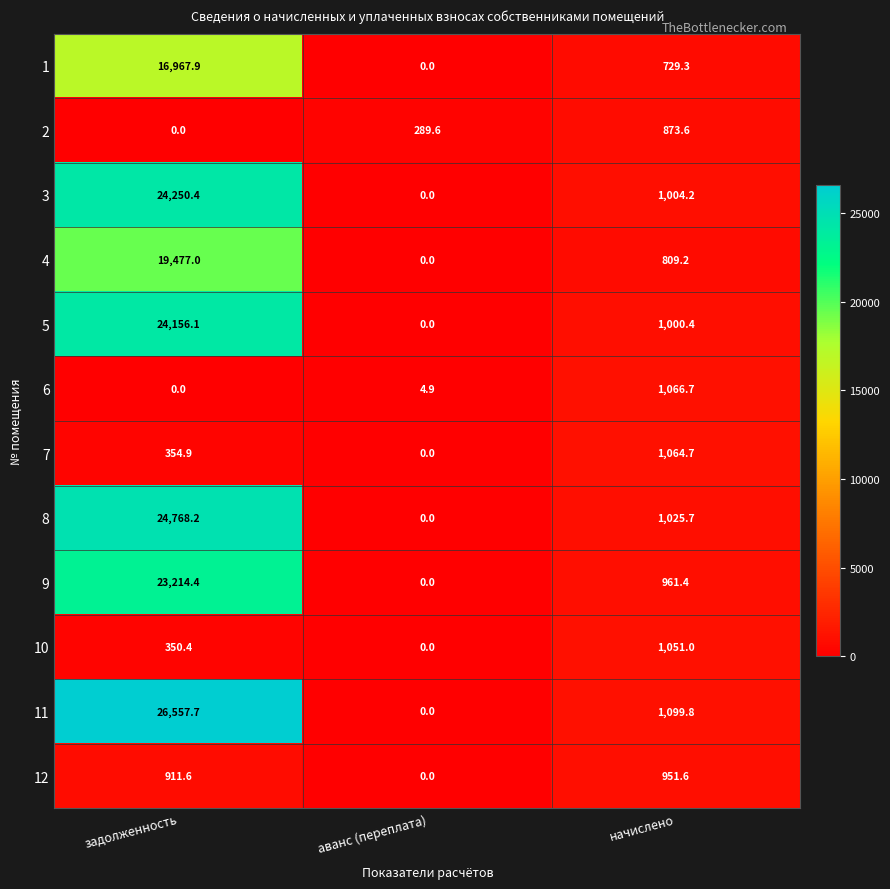

The value of 6 at аванс (переплата) is 6.6. True or false?

False